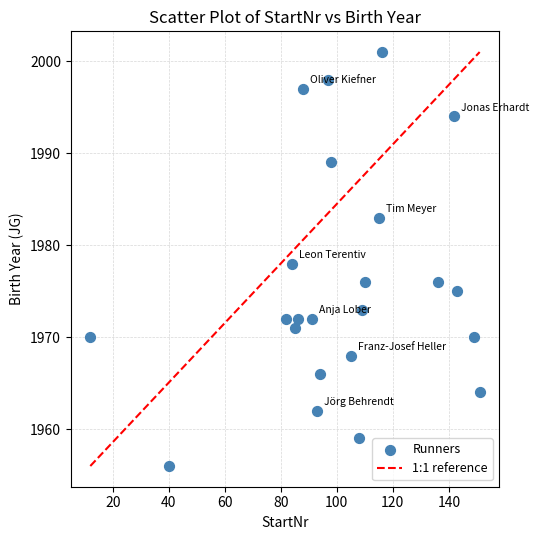

What is the range of Y values (max minus min)?

45